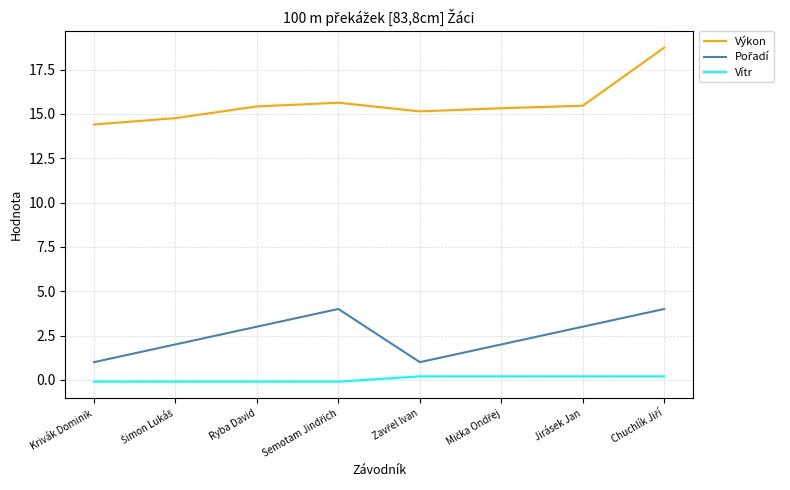

How many values in the Vítr series exceed 0?

4